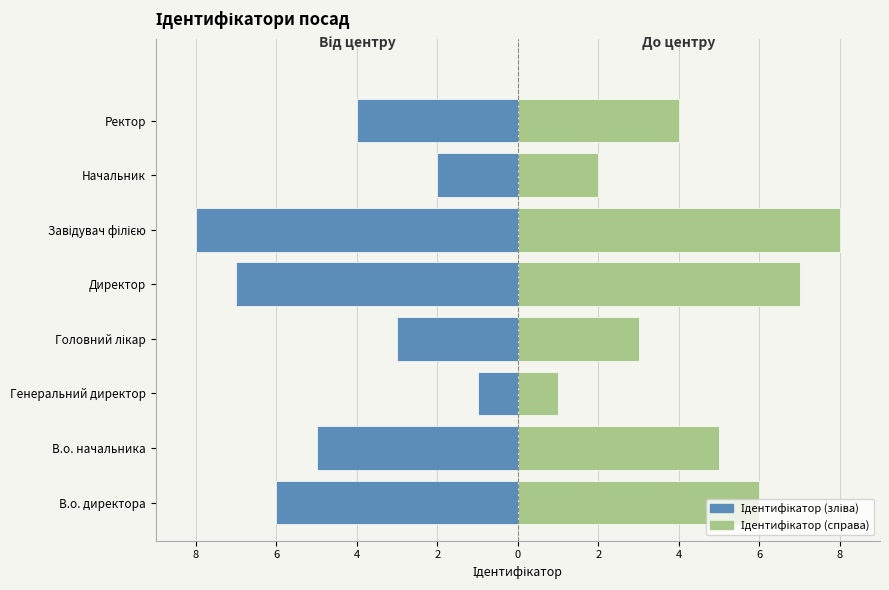

Reading right to left, transcribe all the data shown in this chart.

Ідентифікатор: -4	-2	-8	-7	-3	-1	-5	-6
Ідентифікатор (дзеркало): 4	2	8	7	3	1	5	6